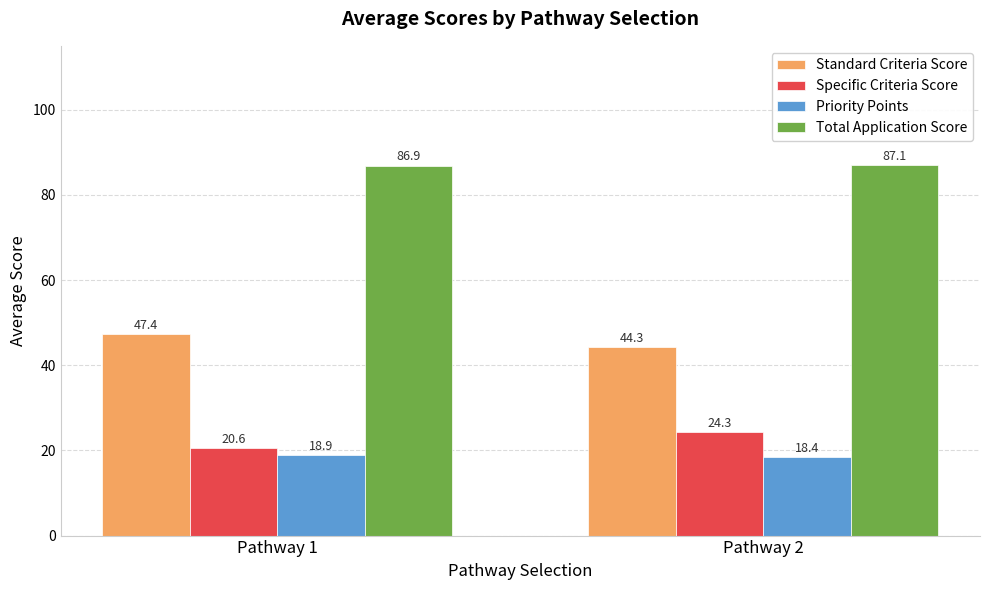

How many data points in Specific Criteria Score are above 24?

1